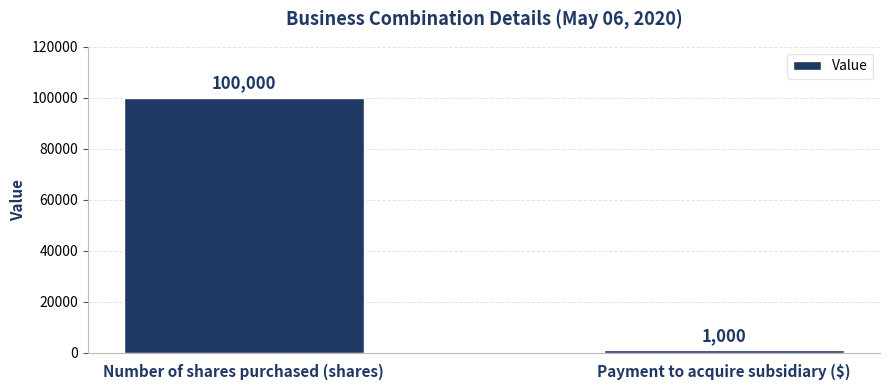

What is the approximate value at Number of shares purchased (shares)?

100000